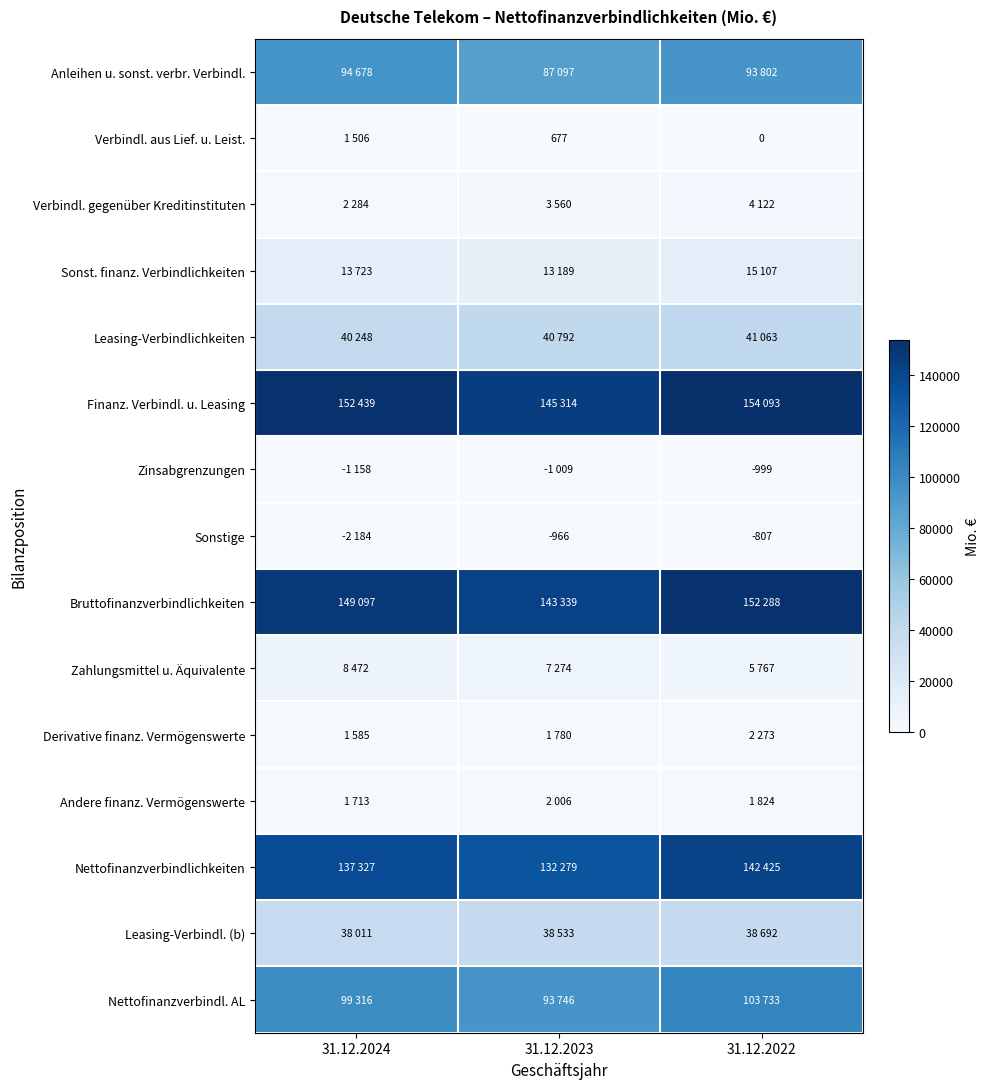

Is it true that Andere finanz. Vermögenswerte equals 1824 at 31.12.2022?

True